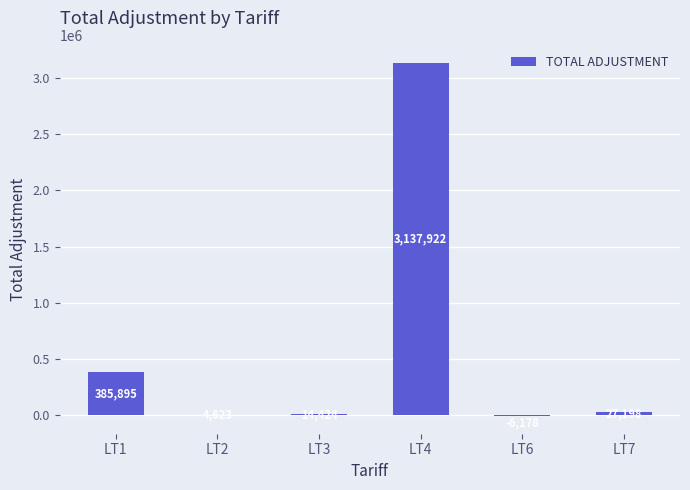

Which has a higher value, LT7 or LT6?

LT7